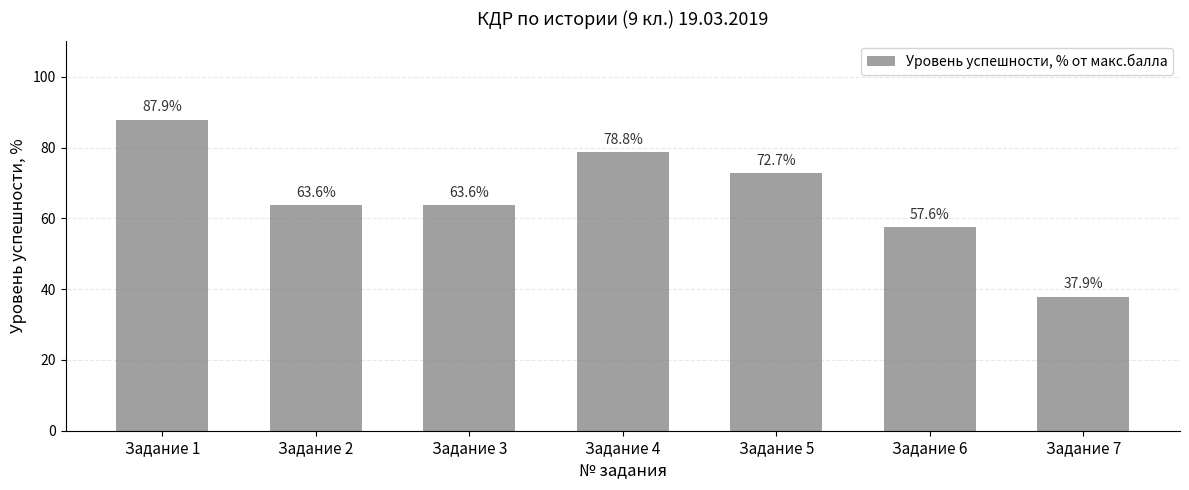

How many values are below 63?

2